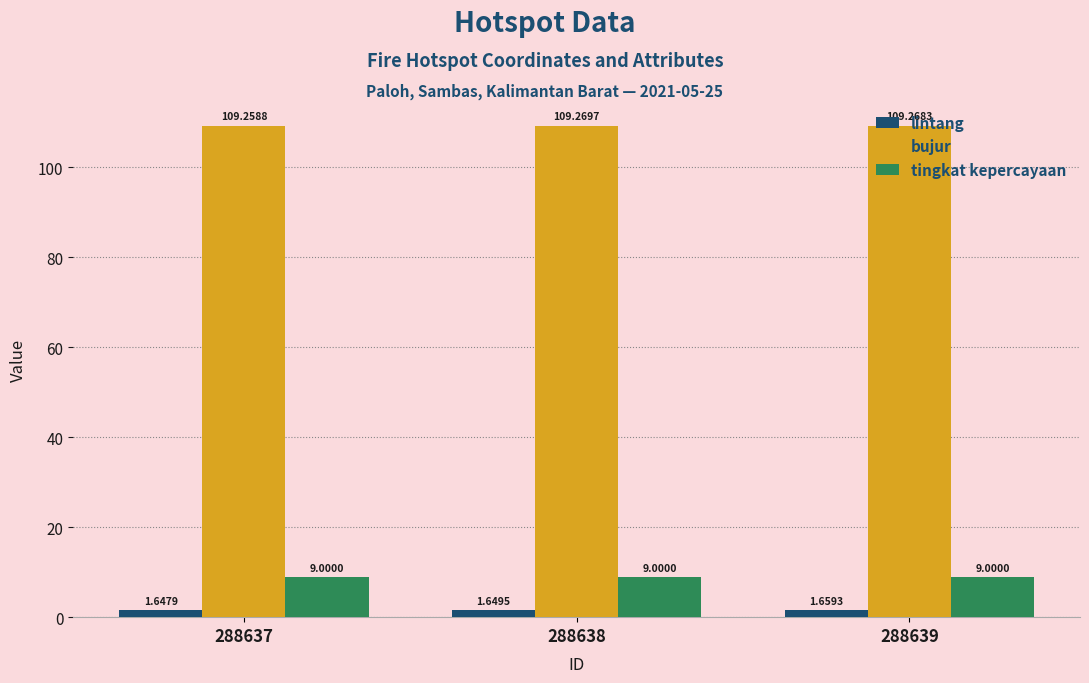

What is the difference between the highest and lowest values at 288637?

107.6